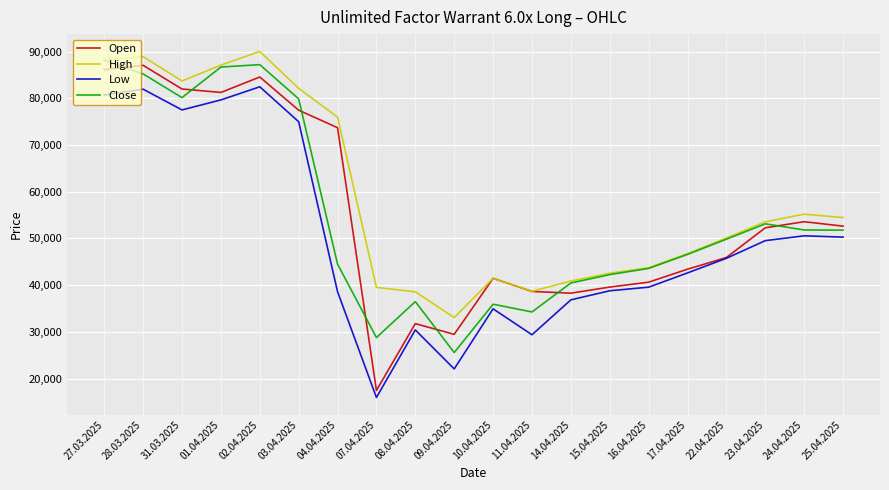

What value does the Close series have at 08.04.2025, to the nearest 50?

36500